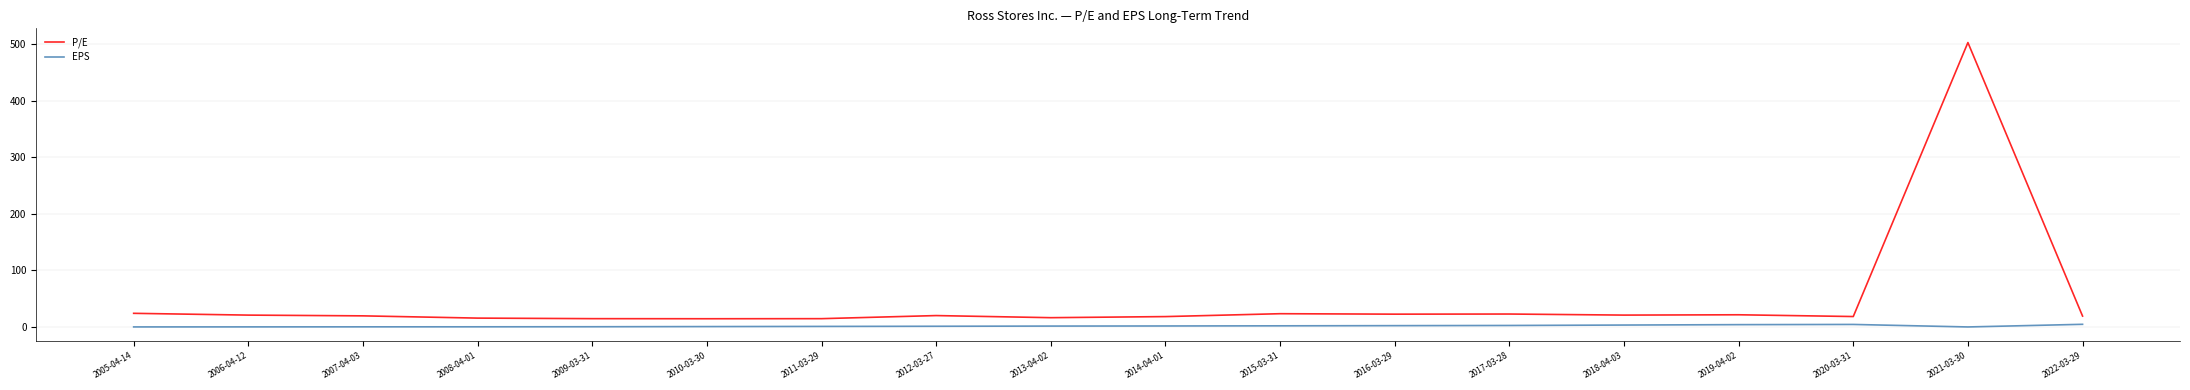

True or false: EPS and P/E cross at least once.

False